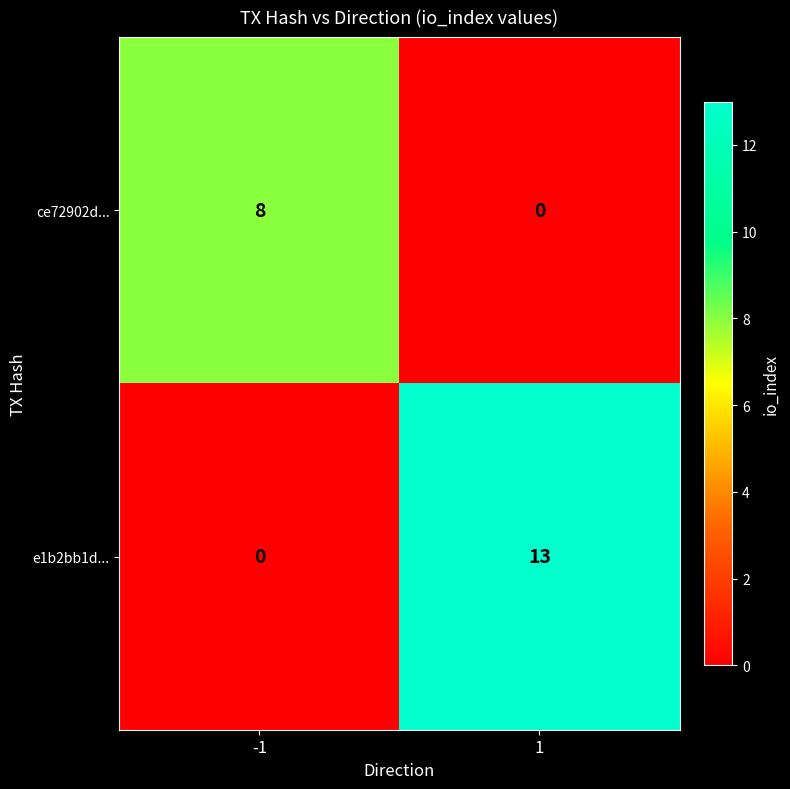

How many distinct data groups are displayed?

2